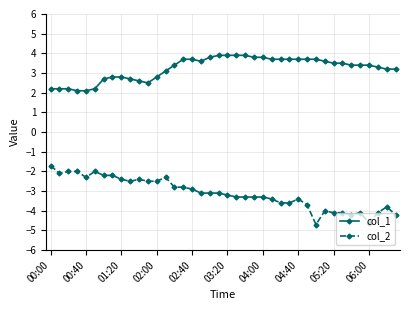

Which series has the largest range (max minus min)?

col_2